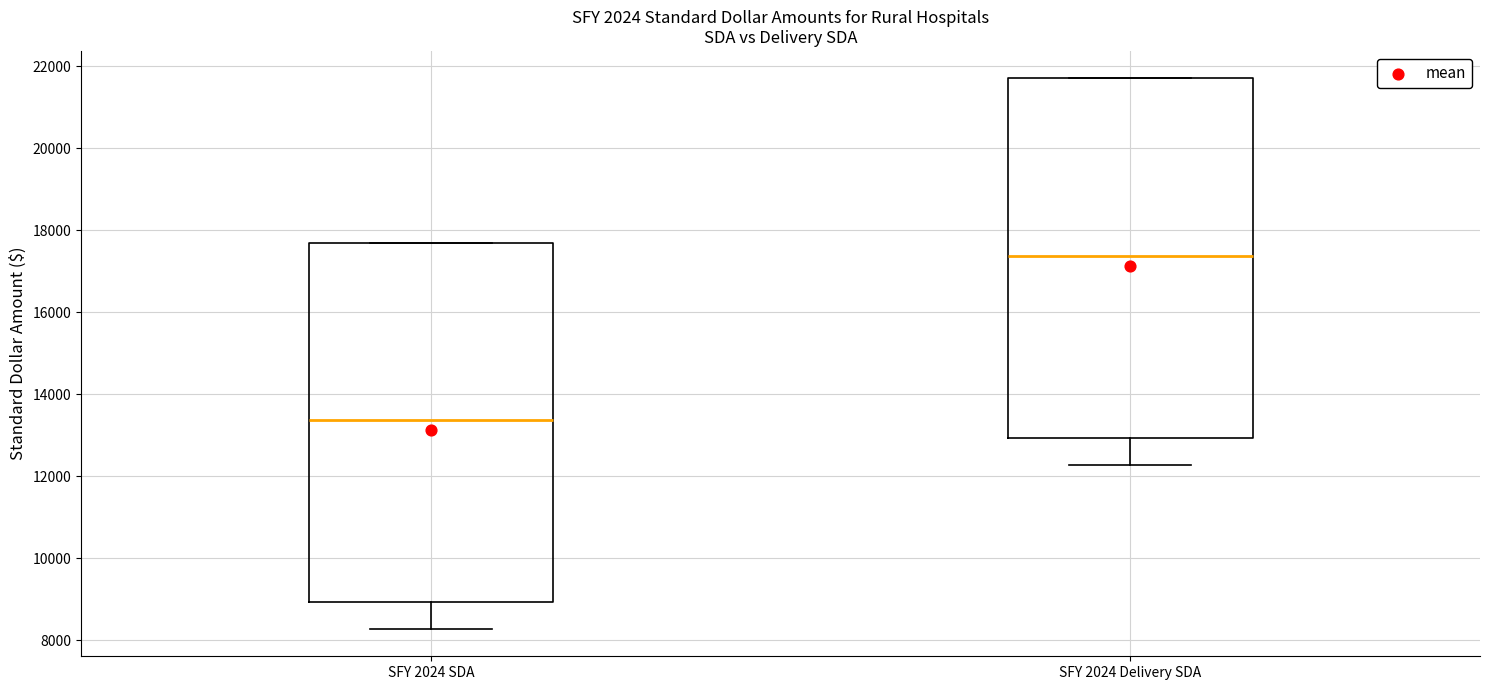

Which box's median line is the lowest?

SFY 2024 SDA